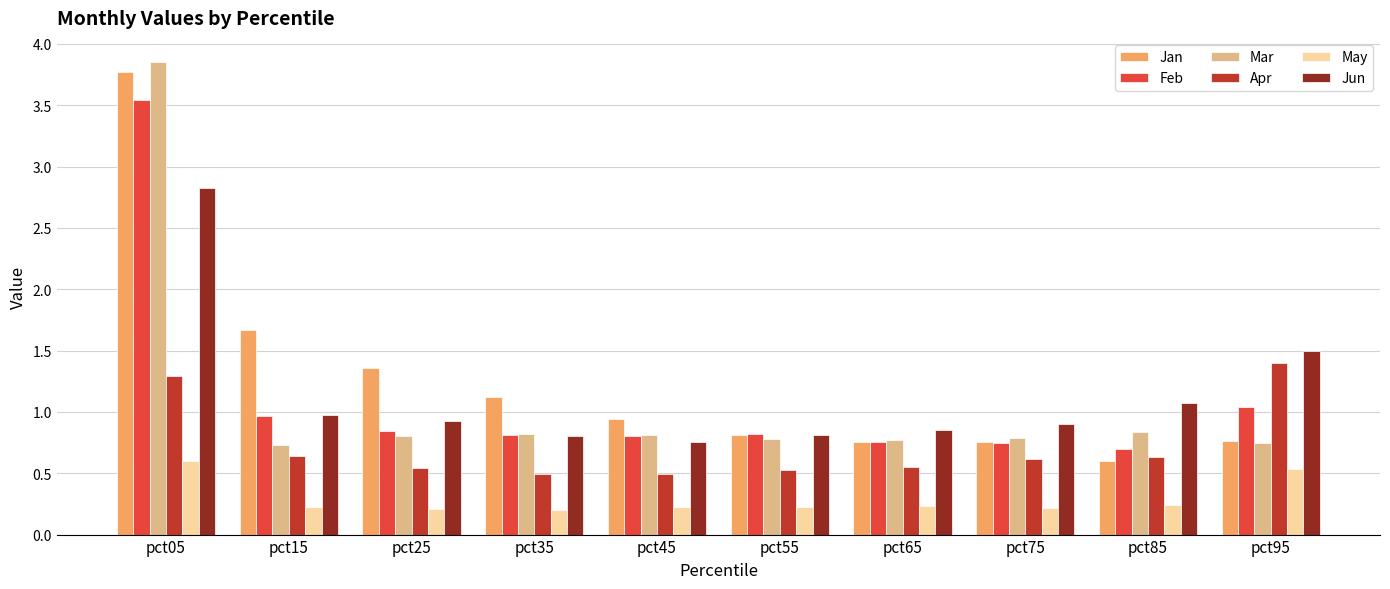

The Feb series shows 0.6 at pct15. True or false?

False